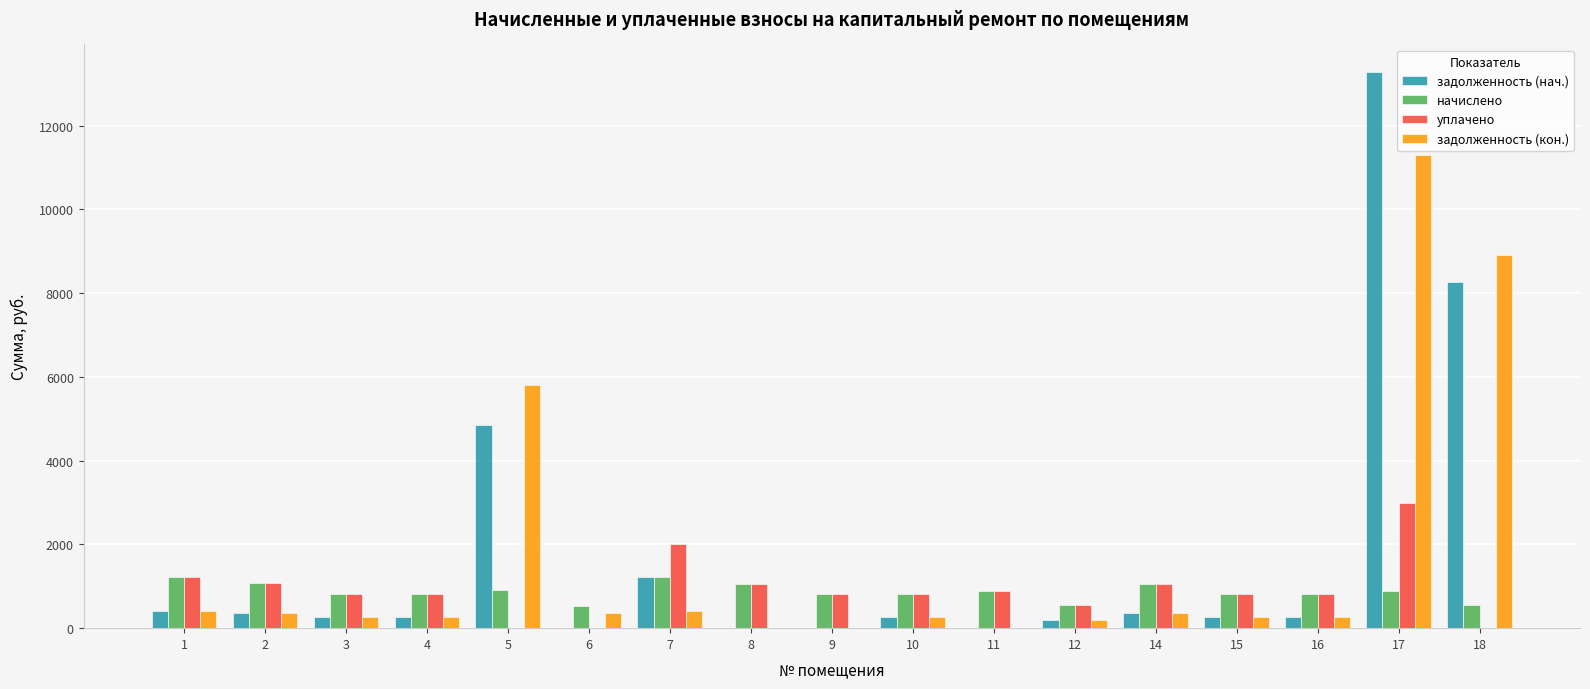

How many groups of bars are there?

17